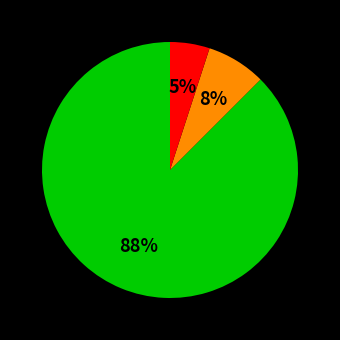

Is there a majority slice in this chart?

Yes